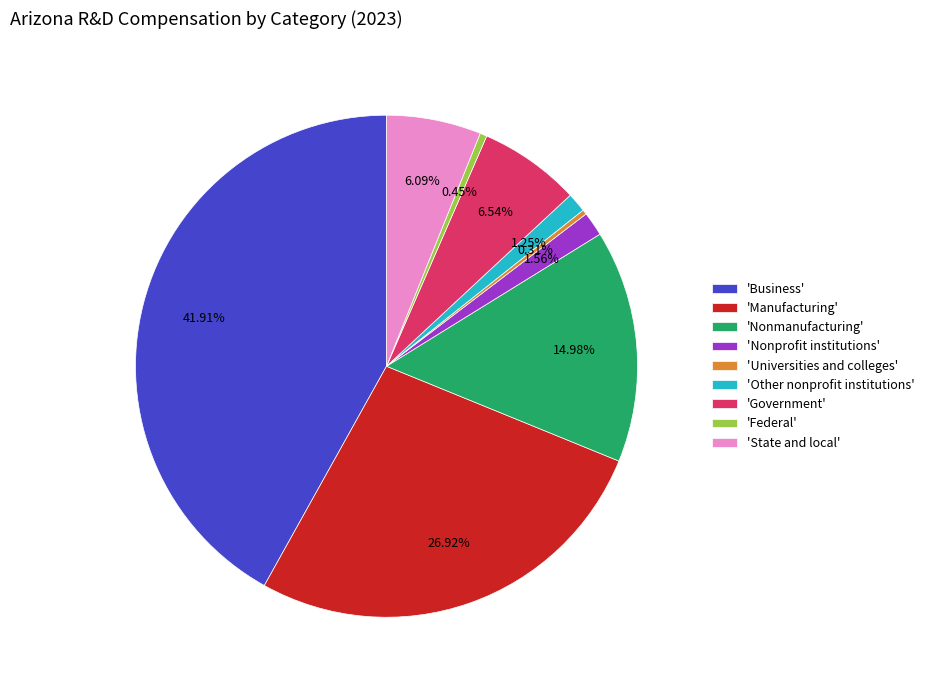

Count the number of slices in the pie.

9